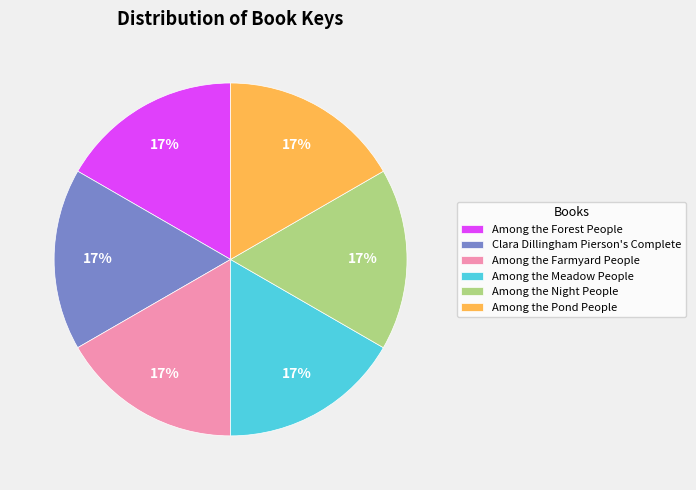

How many segments does this pie chart have?

6